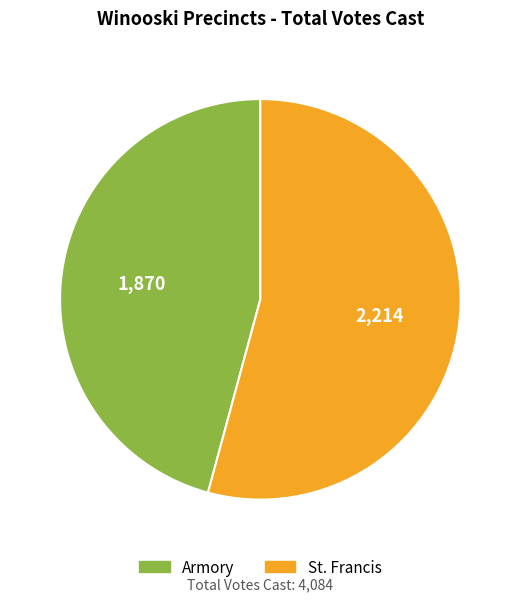

Do Armory and St. Francis together represent more than half of the pie?

Yes